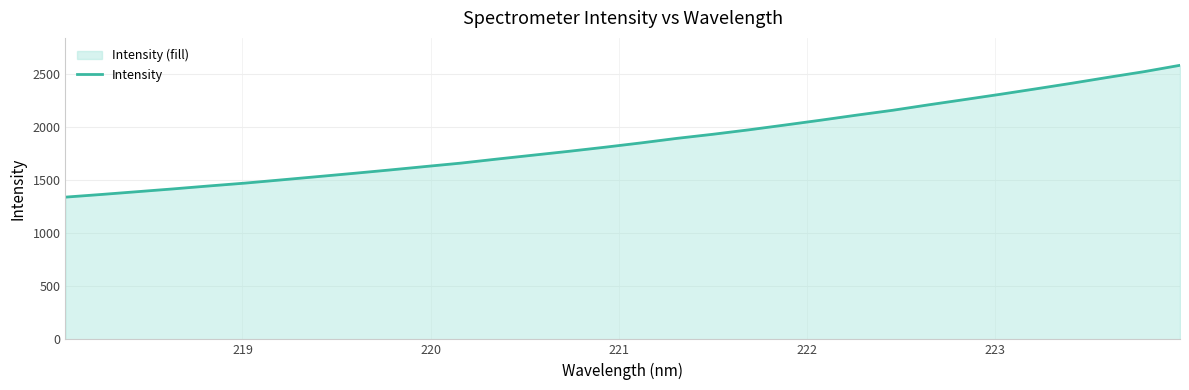

What is the minimum value shown in the chart?

1341.2